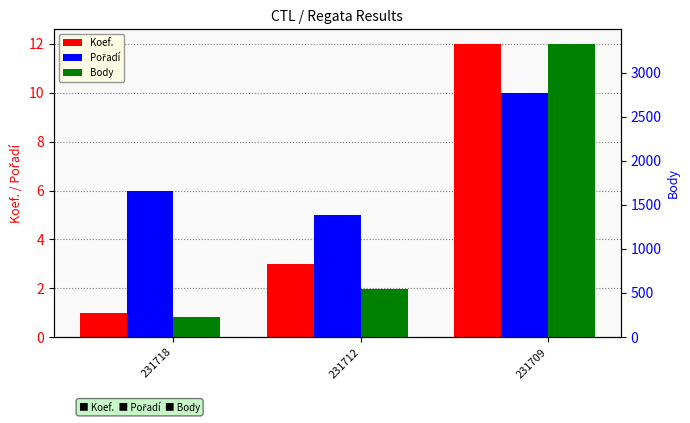

What are all the series names shown in the legend?

Koef., Pořadí, Body